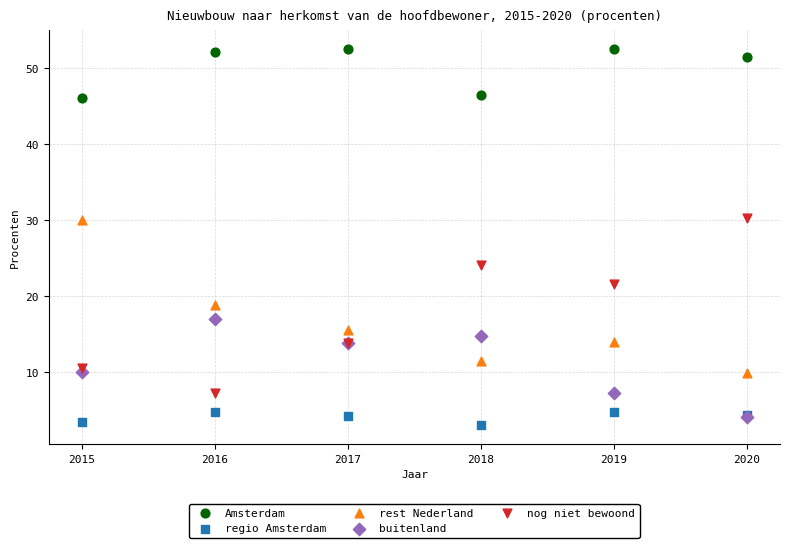

What are all the series names shown in the legend?

Amsterdam, regio Amsterdam, rest Nederland, buitenland, nog niet bewoond